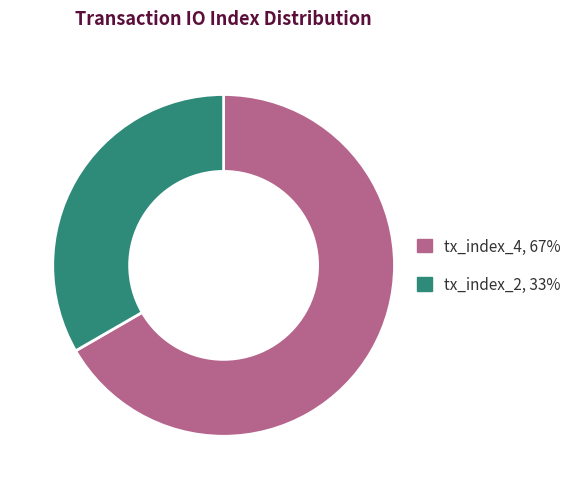

The tx_index_2 slice represents 40% of the pie. True or false?

False